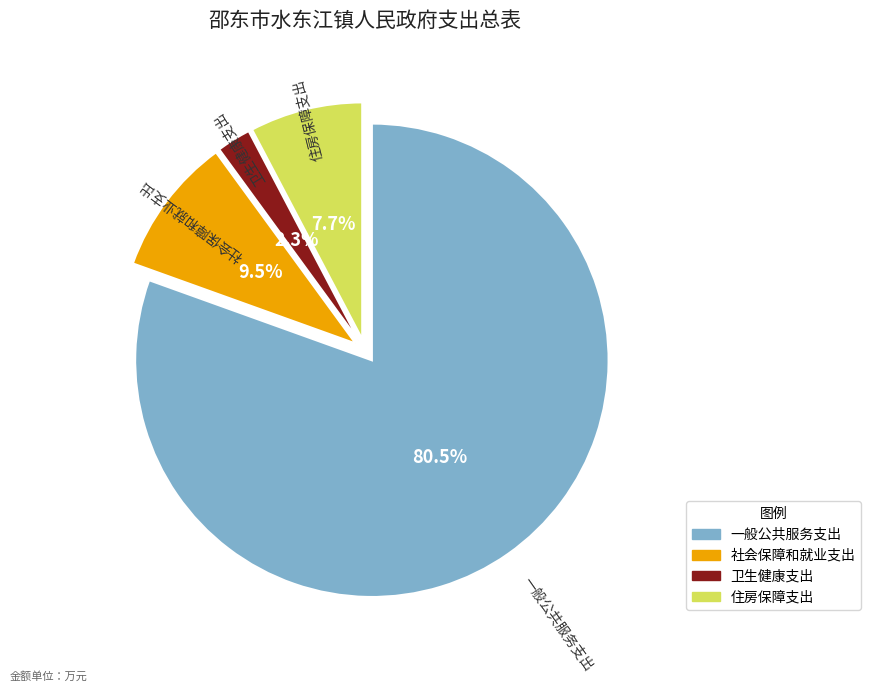

Count the number of slices in the pie.

4